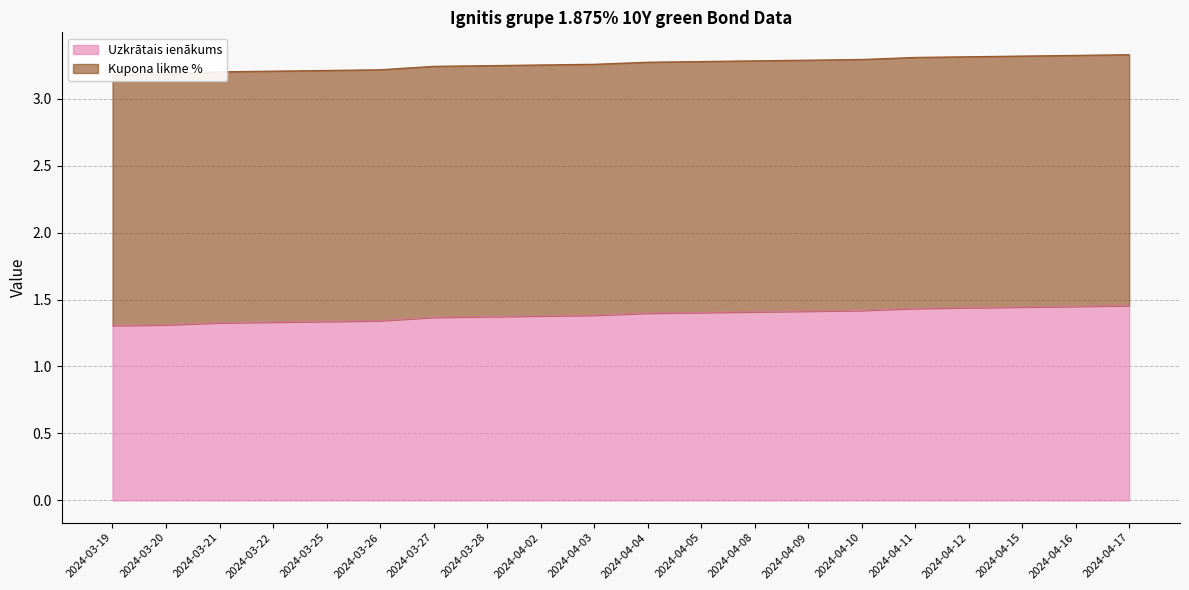

The value at 2024-04-03 is 2.0. True or false?

False